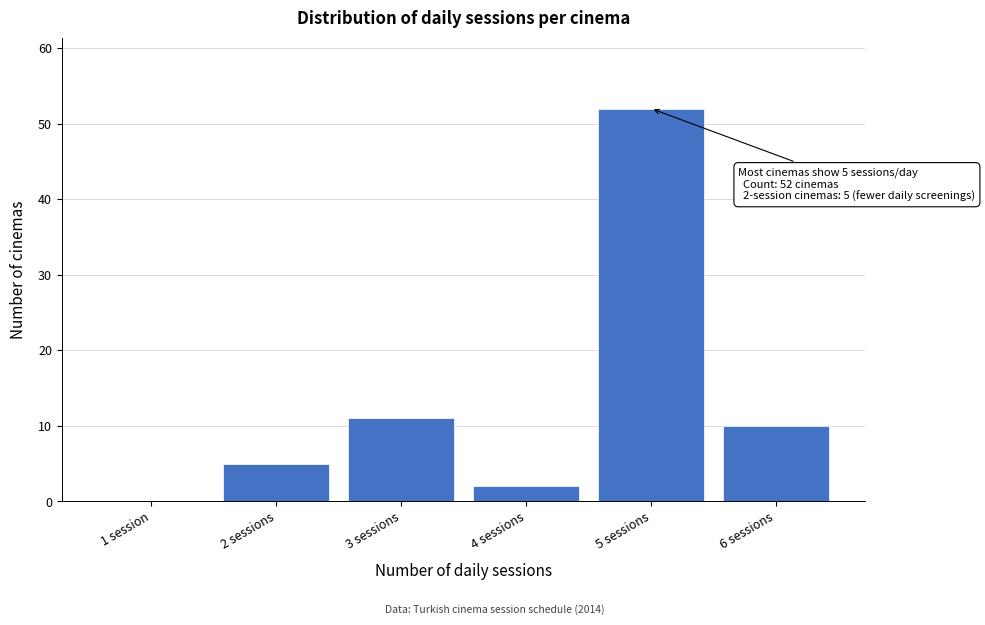

Reading left to right, list all the values displayed in this chart.

1 session=0	2 sessions=5	3 sessions=11	4 sessions=2	5 sessions=52	6 sessions=10